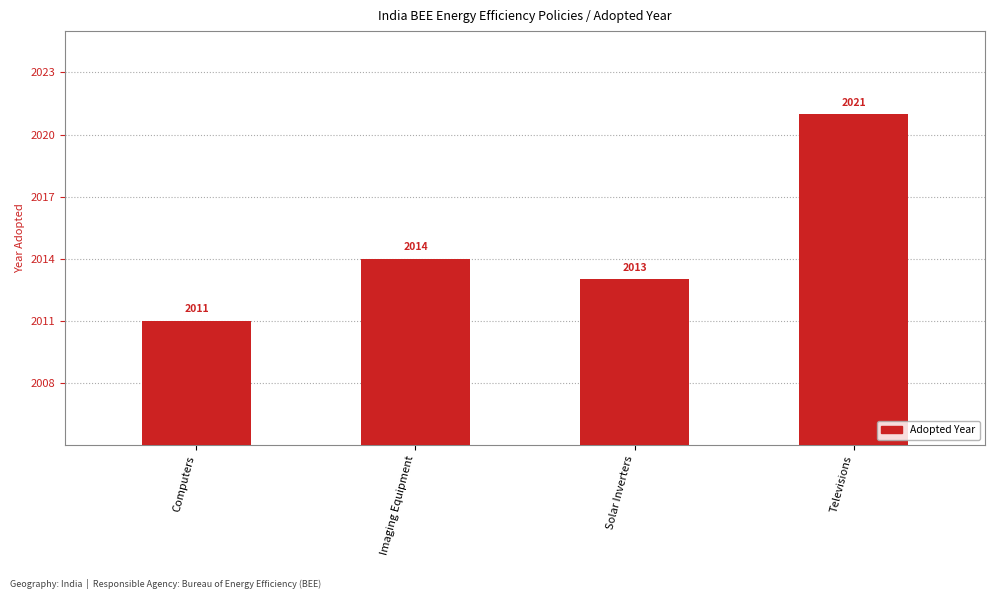

What is the greatest value displayed?

2021